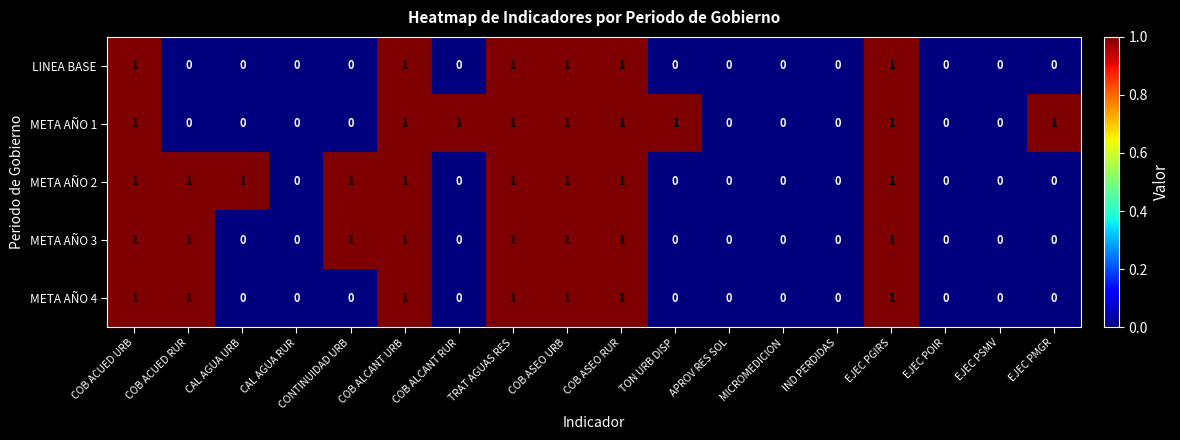

The META AÑO 1 series shows 2 at COB ALCANT RUR. True or false?

False